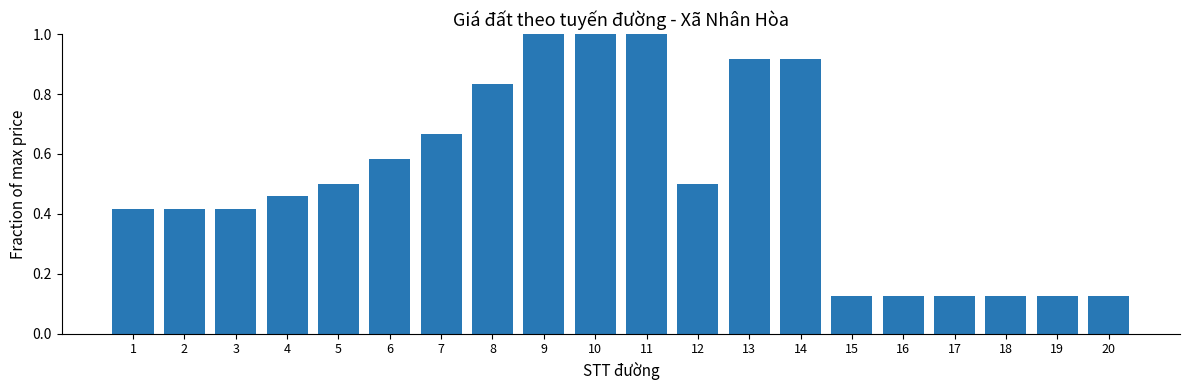

What is the greatest value displayed?

1.0